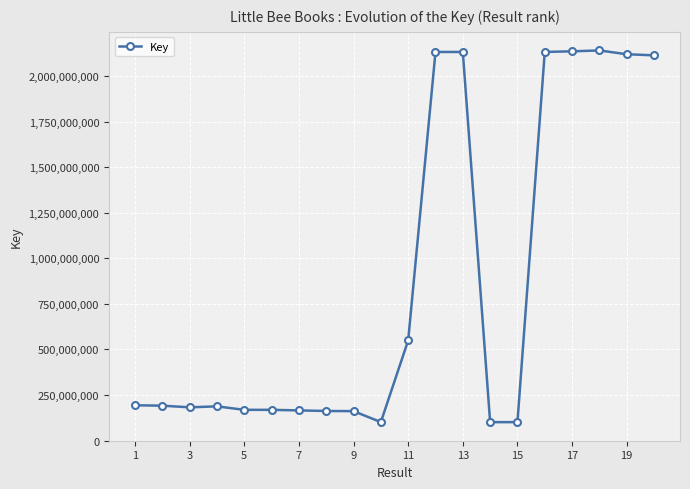

What is the difference between the second highest and minimum values?

2035100402